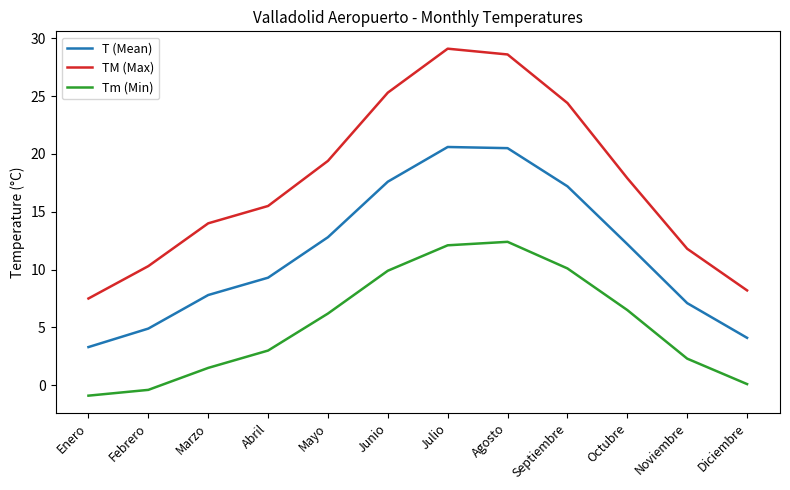

Is it true that TM (Max) equals 4.1 at Febrero?

False